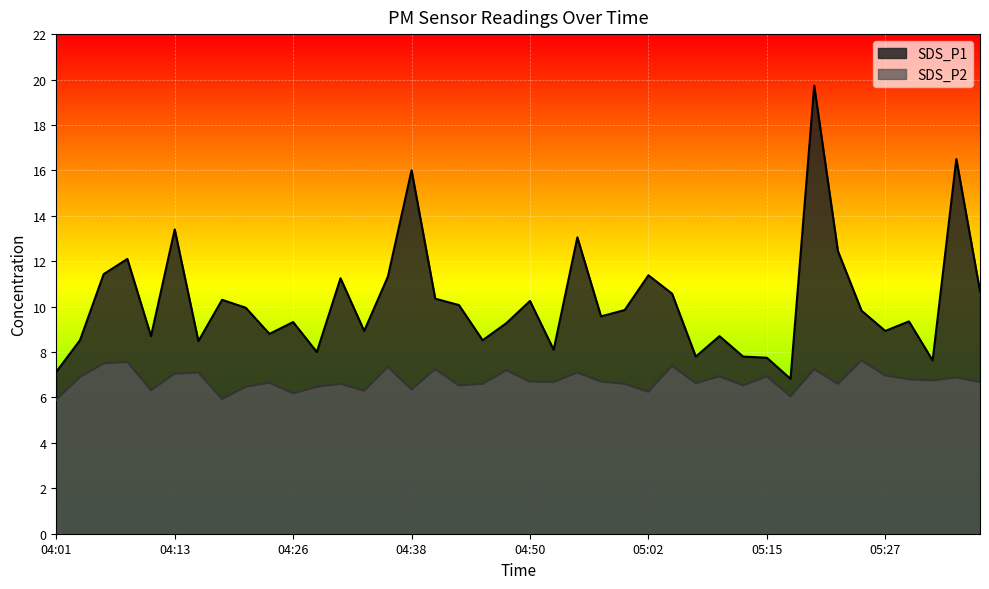

Which series has the widest spread of values?

SDS_P1